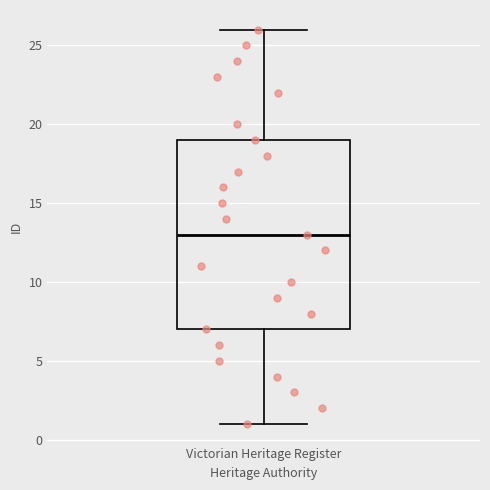

Transcribe this box plot: give where the median line is, the range the box spans, and where the two whiskers end, as read against the y-axis. The values are not printed on the chart, so give them approximately, as read against the axis.

median 13, box 7 to 19, whiskers 1 to 26